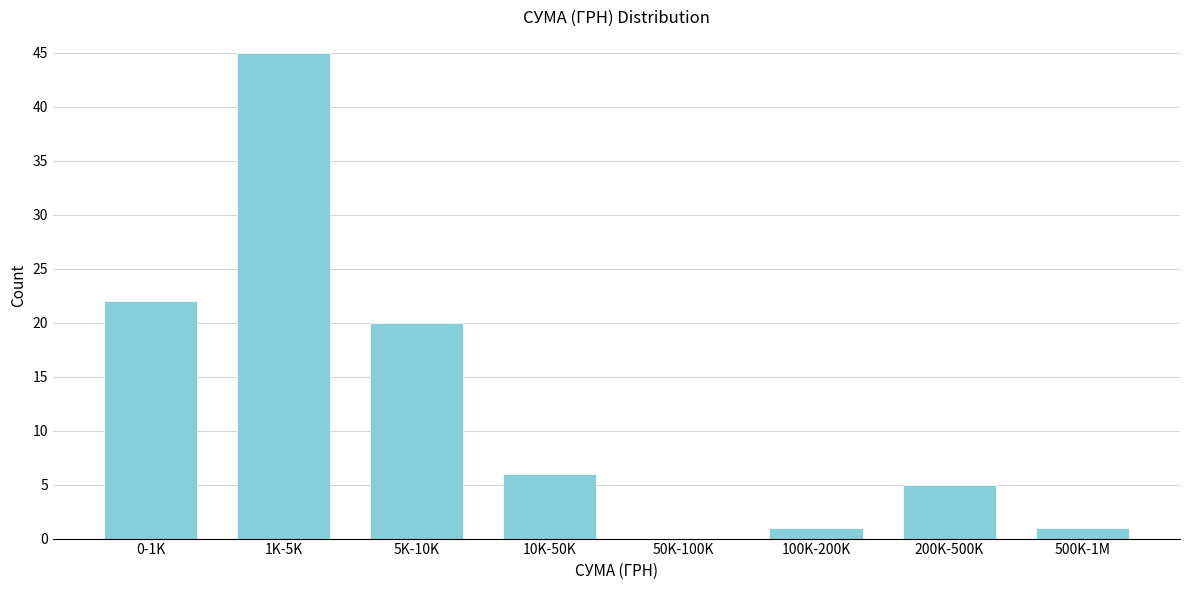

Reading left to right, transcribe all the data shown in this chart.

0-1K=22	1K-5K=45	5K-10K=20	10K-50K=6	50K-100K=0	100K-200K=1	200K-500K=5	500K-1M=1